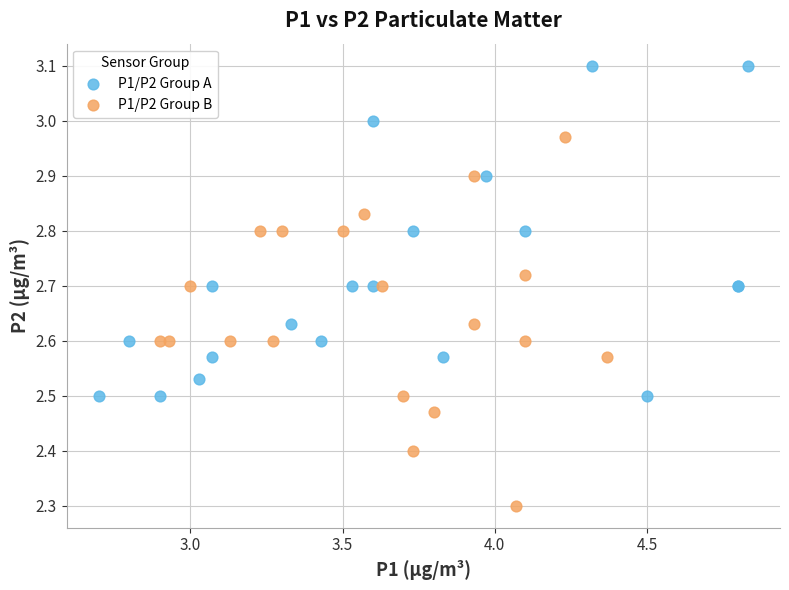

Which series reaches the minimum Y coordinate?

P1/P2 Group B